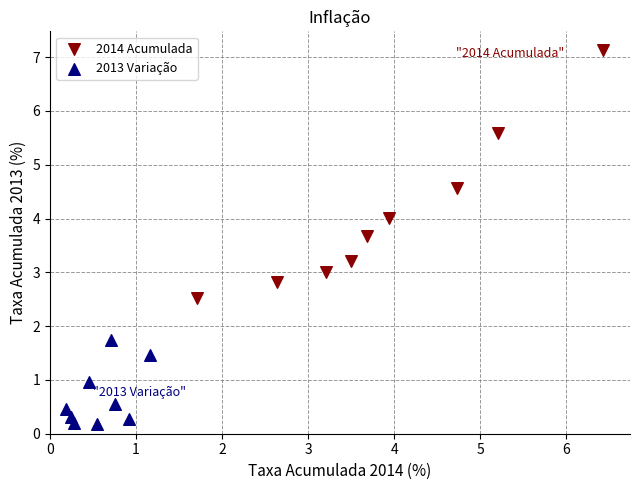

Which series reaches the minimum Y coordinate?

2013 Variação